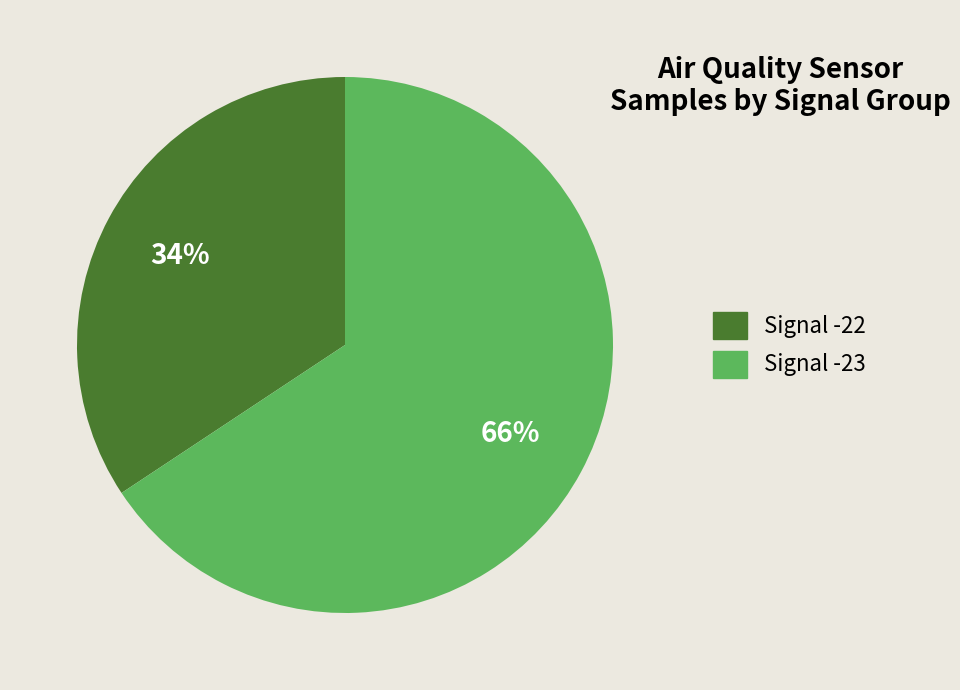

Is there a majority slice in this chart?

Yes